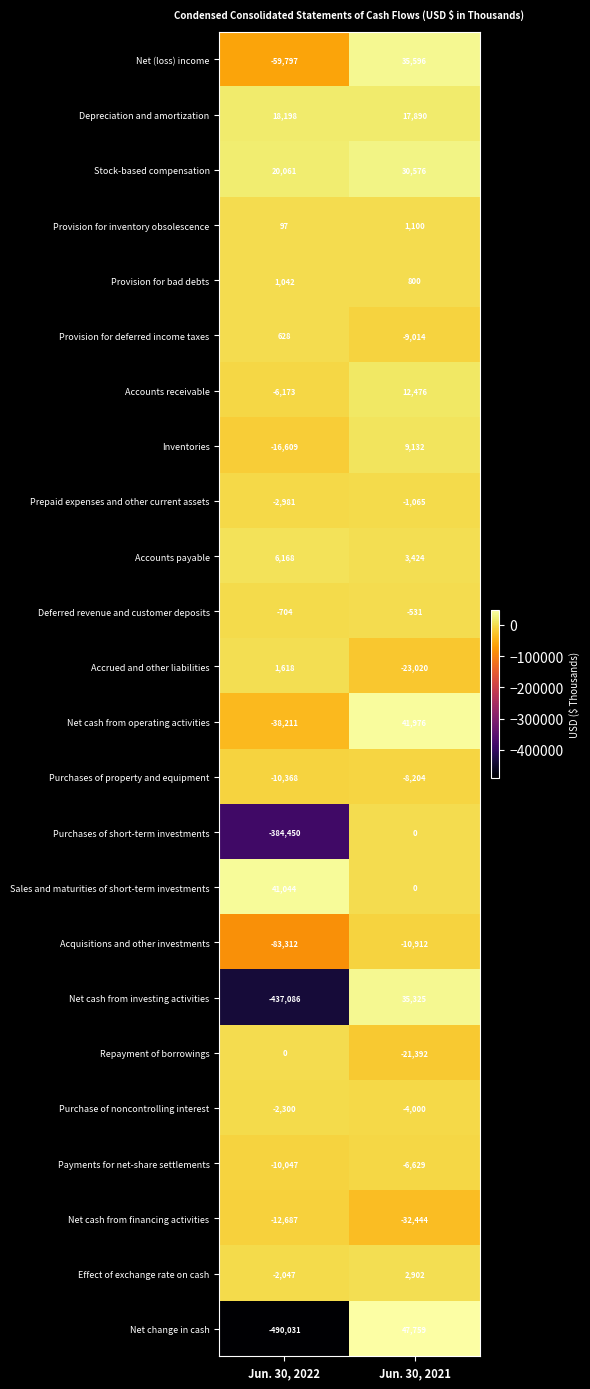

At which label does Net cash from financing activities reach its peak?

Jun. 30, 2022